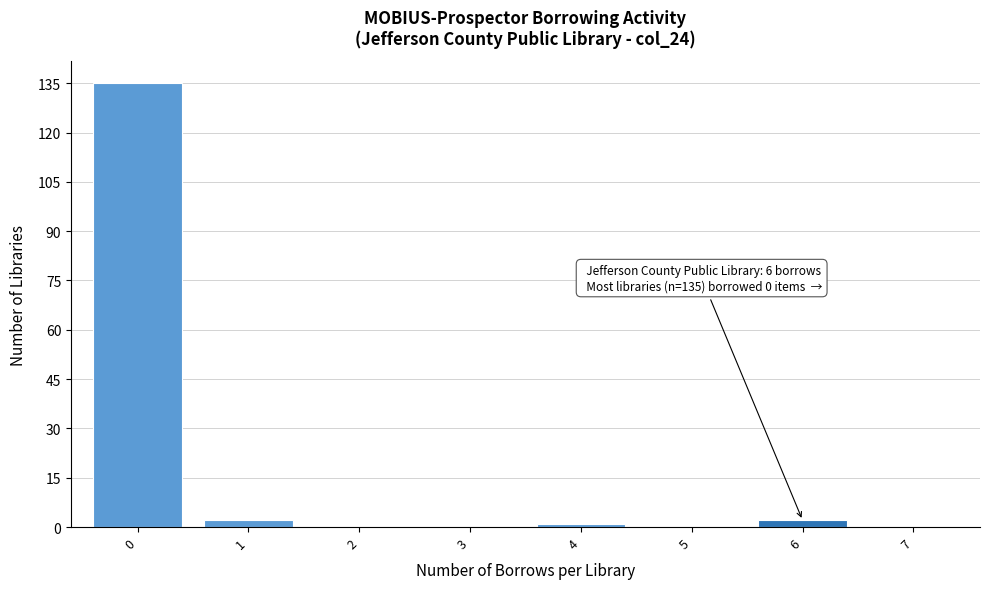

Reading right to left, extract all data points from this chart.

7=0	6=2	5=0	4=1	3=0	2=0	1=2	0=135